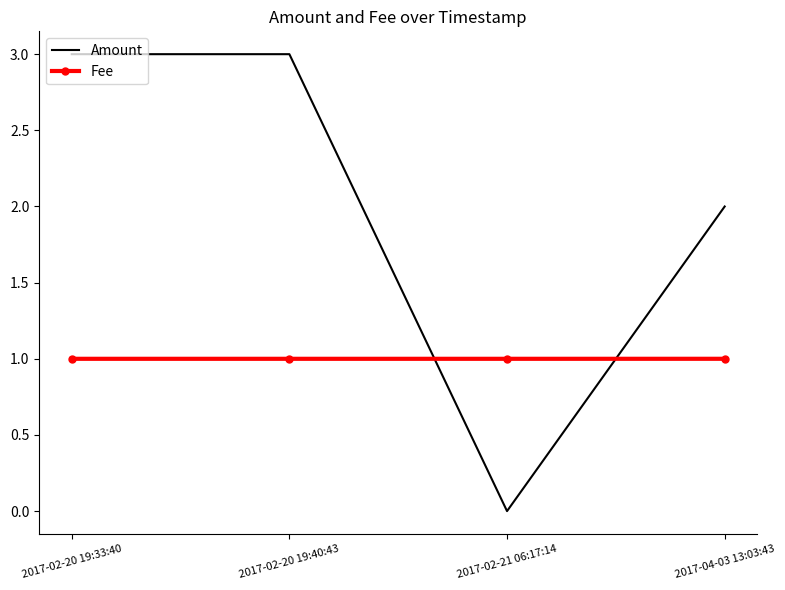

True or false: Fee and Amount cross at least once.

True